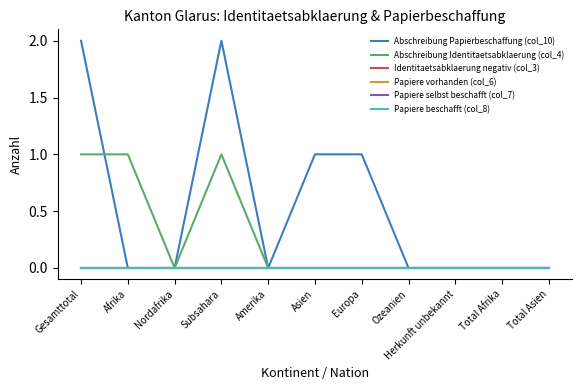

What is the label of the 2nd point from the left?

Afrika